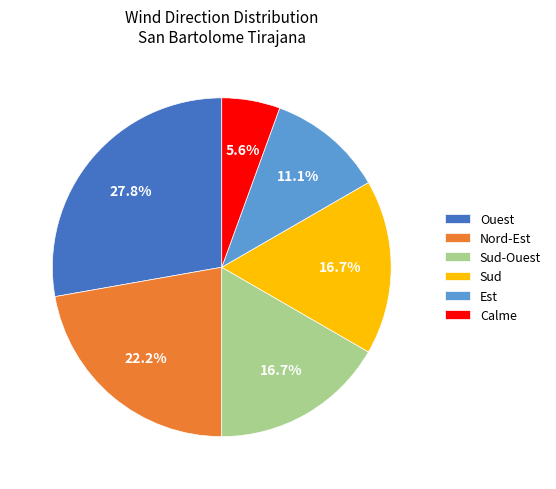

What is the ratio of the value at Est to the value at Sud?

0.7